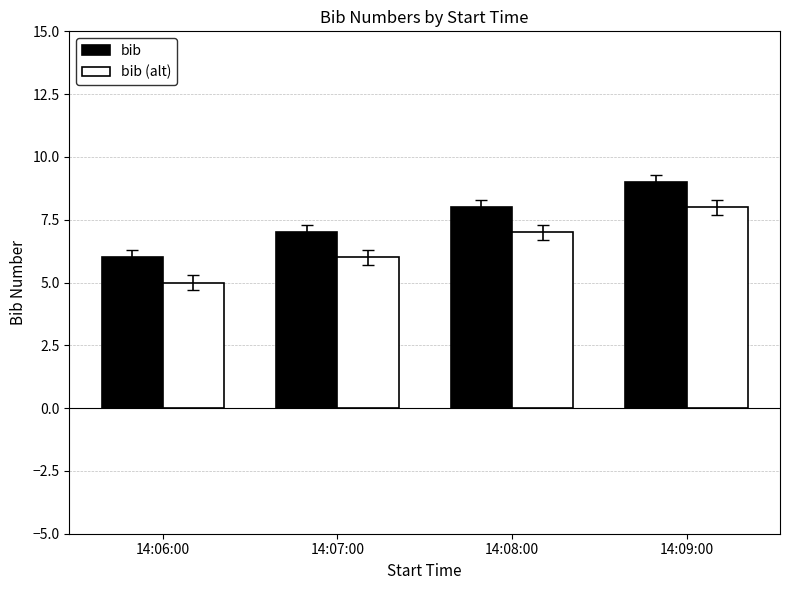

What is the difference between the maximum and minimum values in the bib series?

3